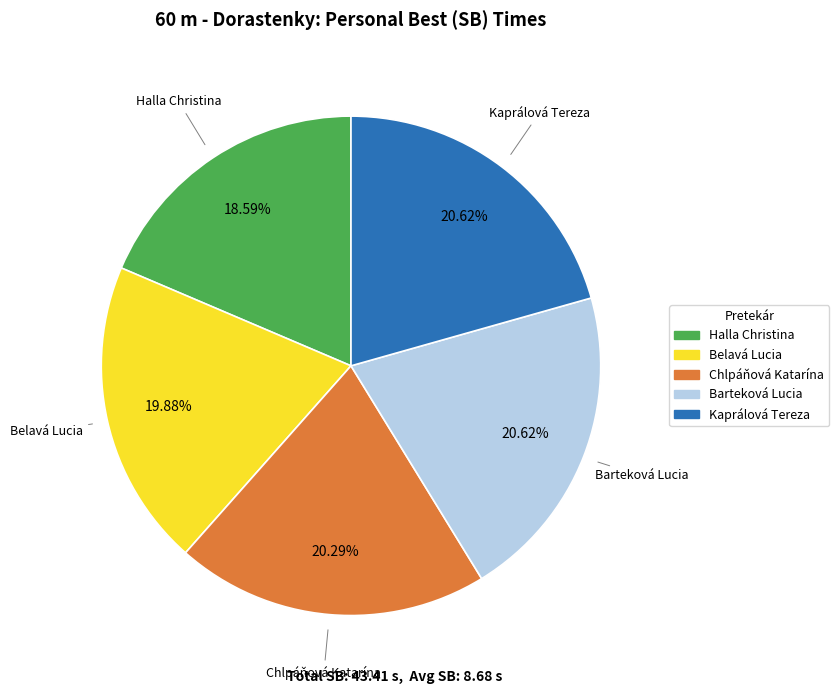

Approximately how many times larger is the value at Belavá Lucia compared to Chlpáňová Katarína?

1.0